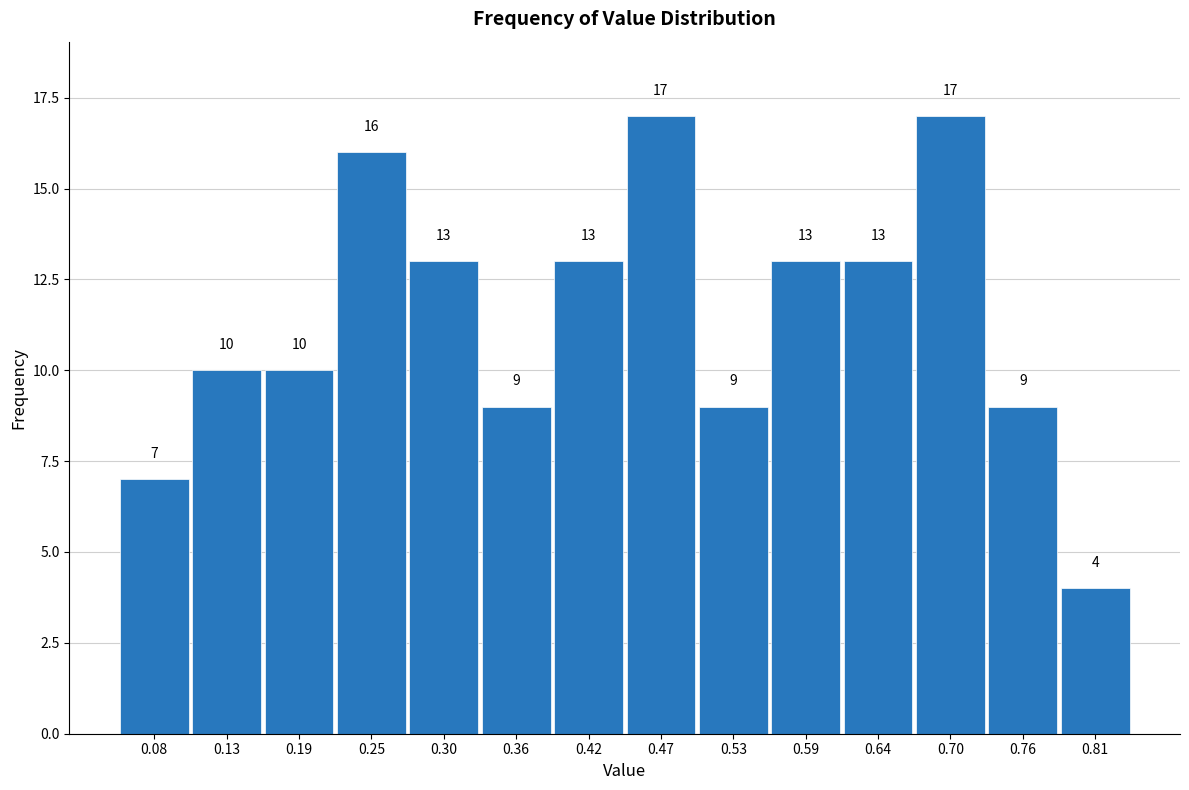

Reading left to right, list every bar in this chart as the range it spans on the x-axis followed by its height. The bar edges are not printed on the chart, so give them approximately, as read against the axis.

0.05 to 0.11: 7
0.11 to 0.16: 10
0.16 to 0.22: 10
0.22 to 0.28: 16
0.28 to 0.33: 13
0.33 to 0.39: 9
0.39 to 0.45: 13
0.45 to 0.50: 17
0.50 to 0.56: 9
0.56 to 0.61: 13
0.61 to 0.67: 13
0.67 to 0.73: 17
0.73 to 0.78: 9
0.78 to 0.84: 4